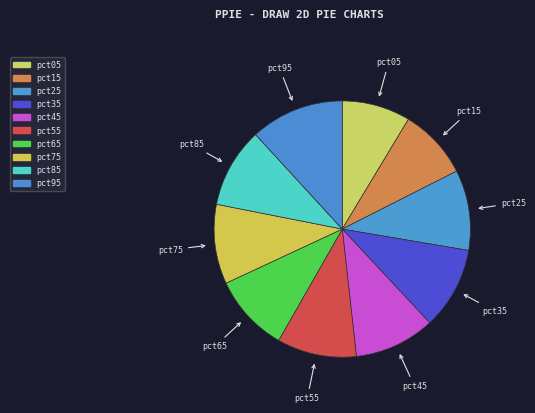

True or false: pct65 accounts for 1% of the total.

False